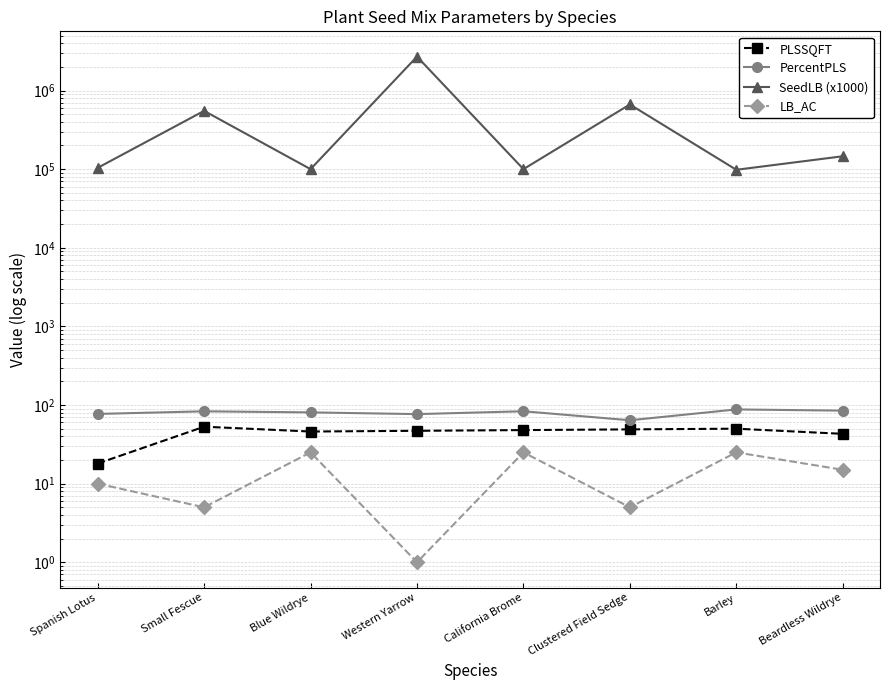

Where does the SeedLB (x1000) series first go above 145800?

Small Fescue